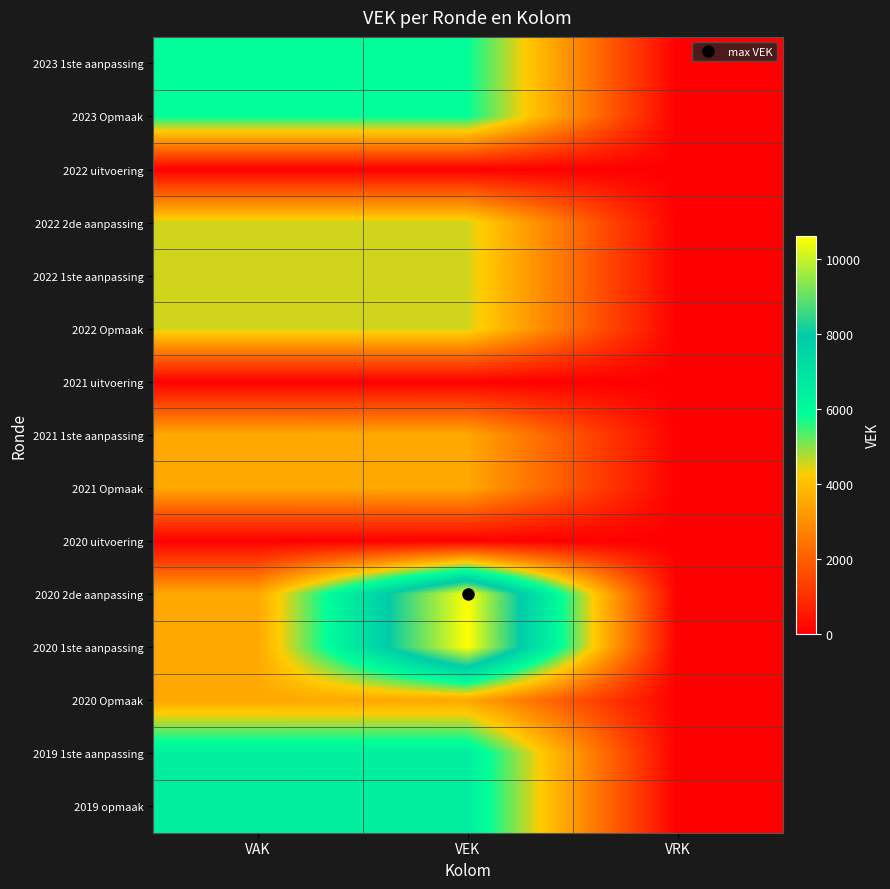

At how many categories does at least one series exceed 3437?

2